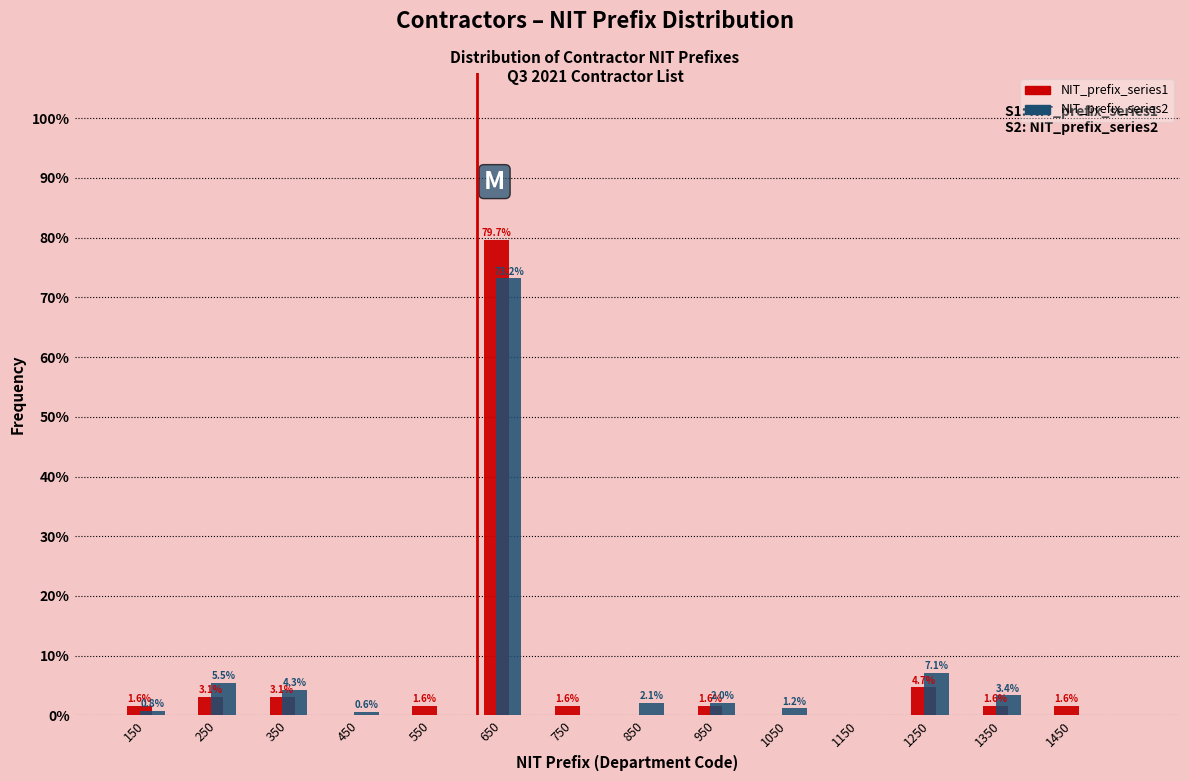

In the NIT_prefix_series1 series, which range on the x-axis has the tallest bar?

600 to 700